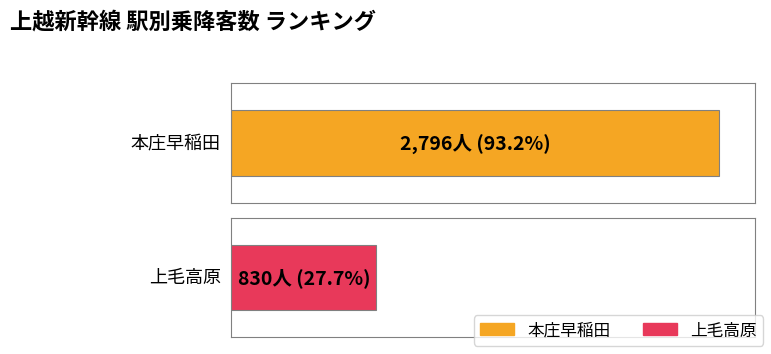

The chart shows a value of 1916 at 本庄早稲田. True or false?

False